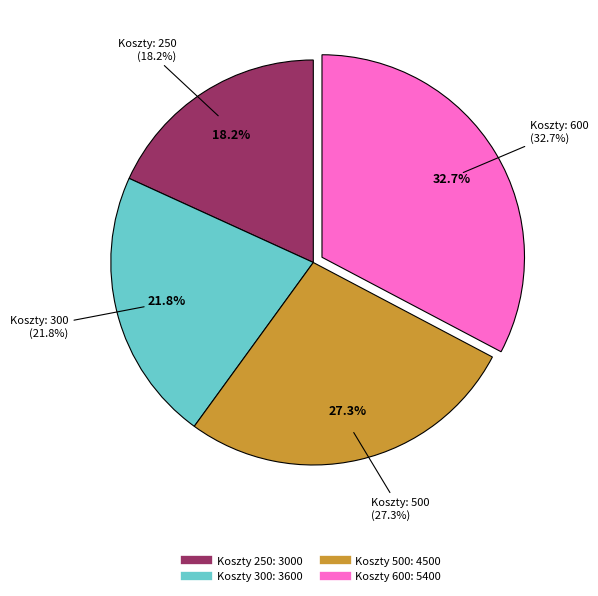

What is the total percentage of 250 and 600?

50.9%